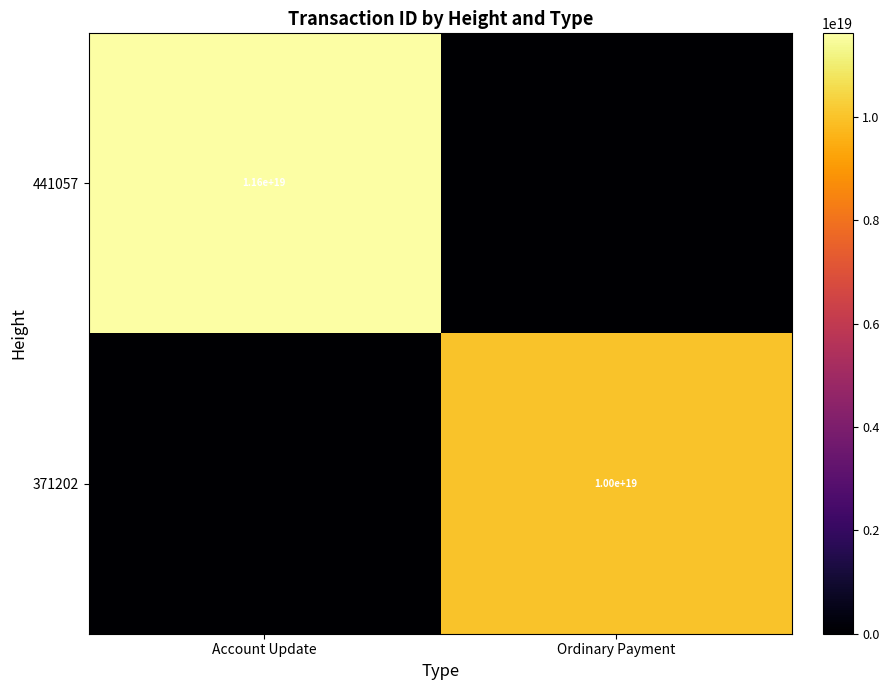

At which category is the sum across all series the highest?

Account Update